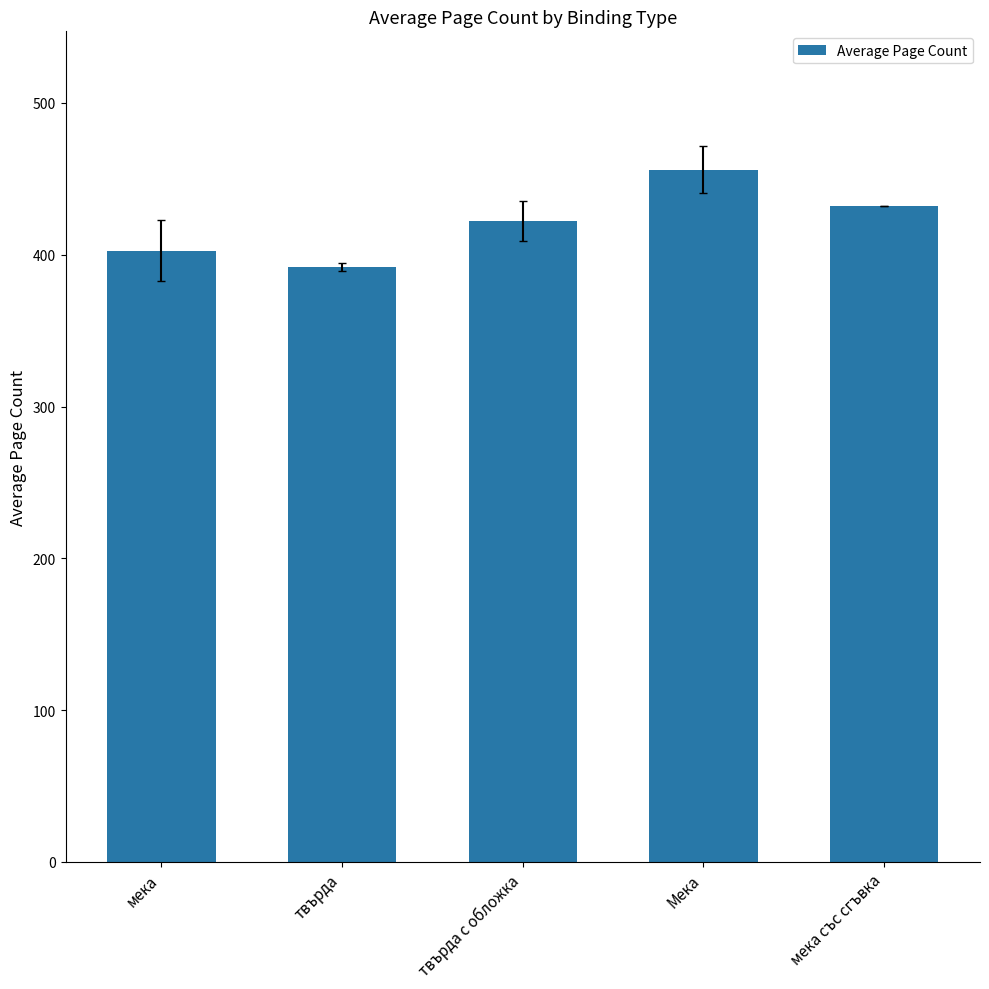

What is the label of the 5th bar from the left?

мека със сгъвка